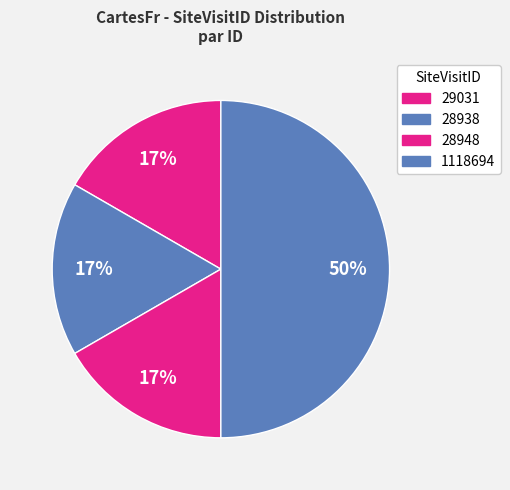

Is there any slice that represents more than half of the pie?

No